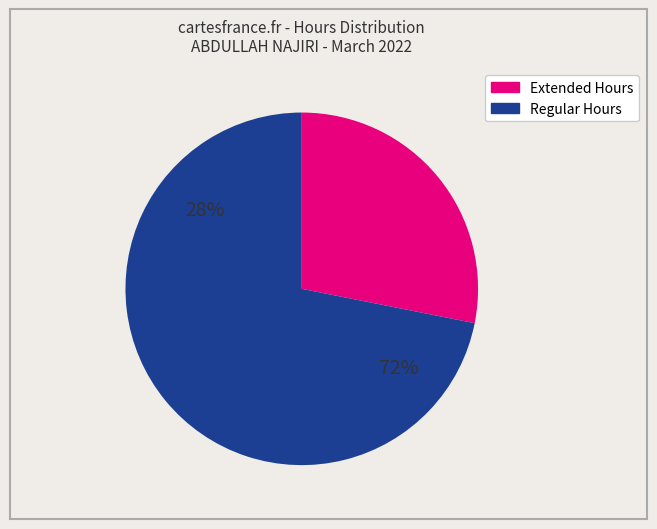

True or false: Tue accounts for 1% of the total.

False